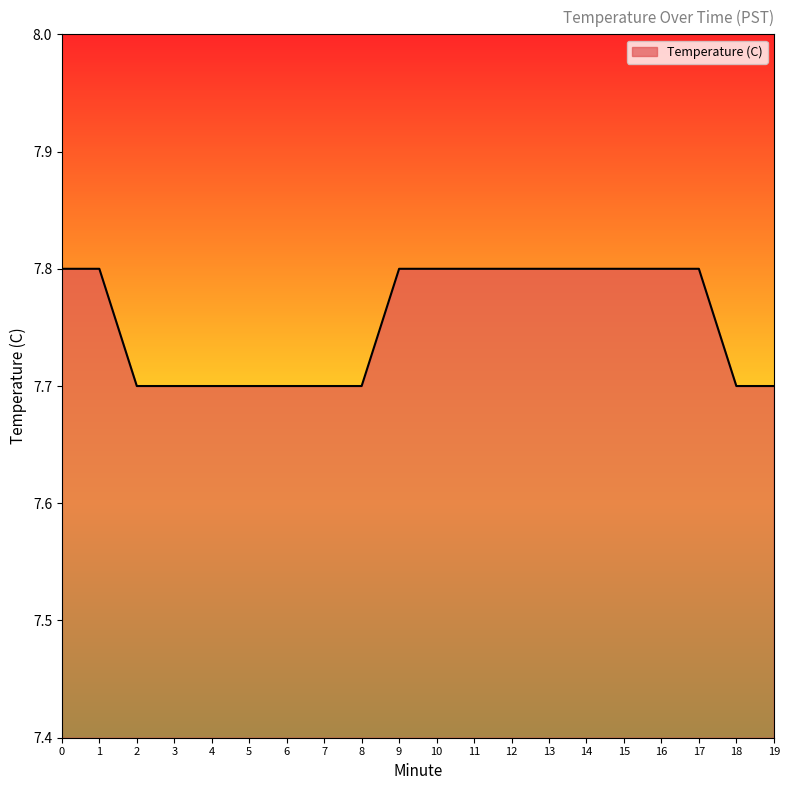

True or false: the data shows 7.7 at 2.

True